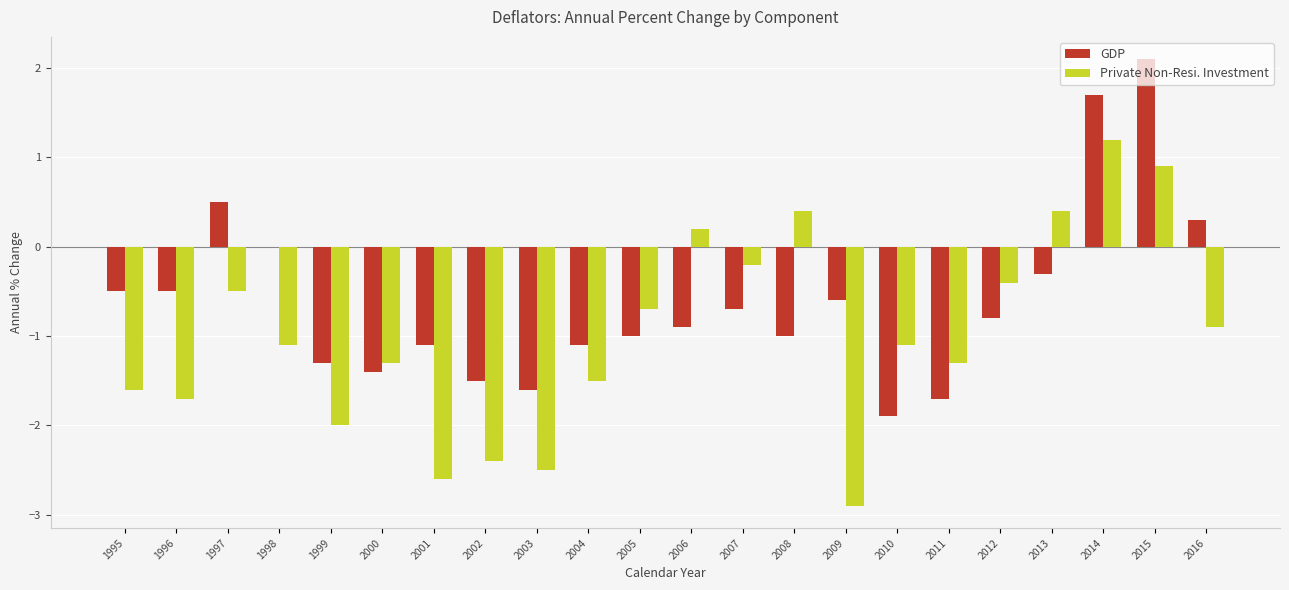

Count the number of categories in the chart.

22